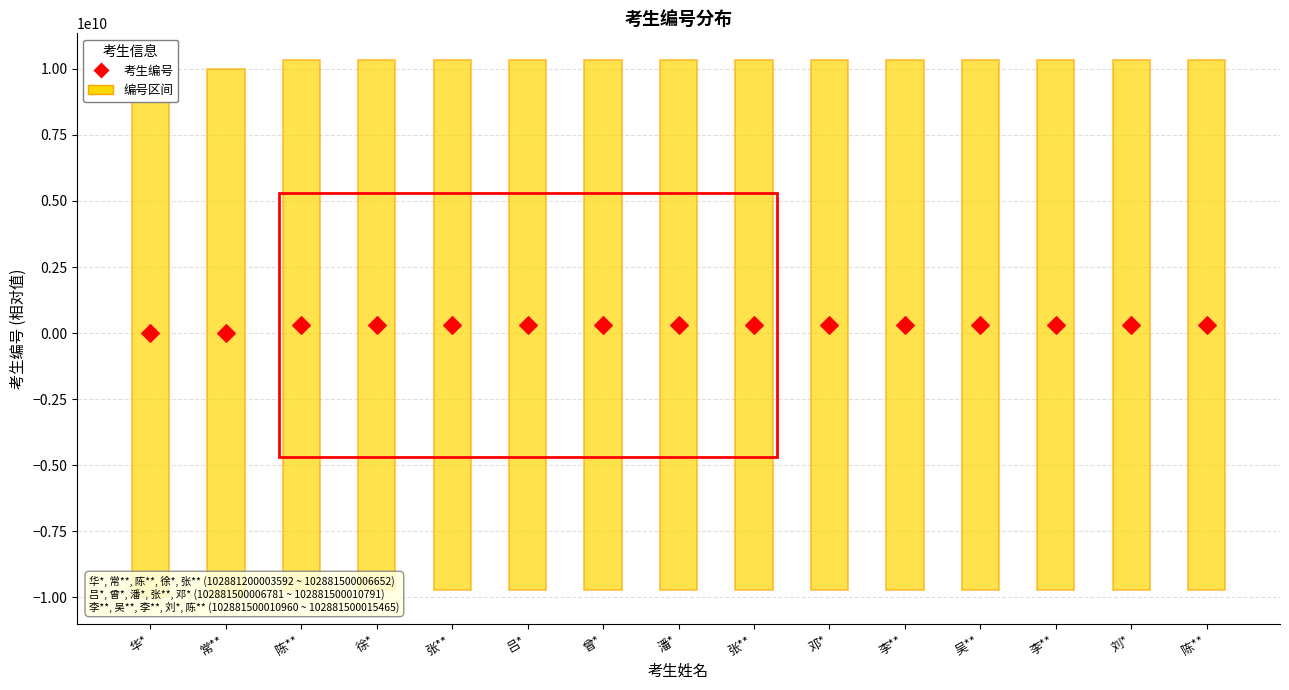

What is the range of Y values (max minus min)?

300011873